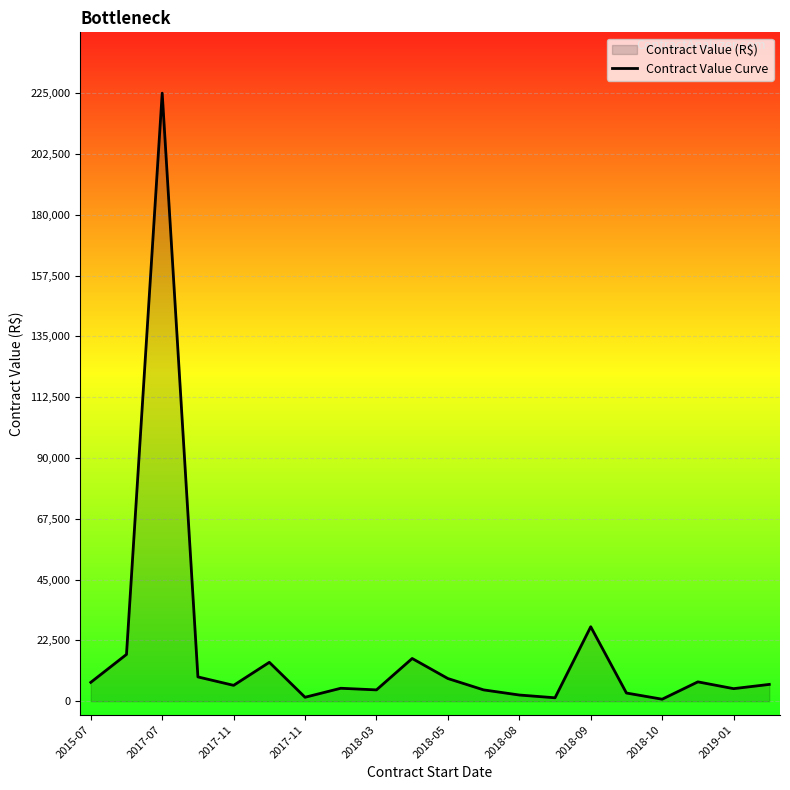

What is the sum of the values at 15 and 13?

4314.5